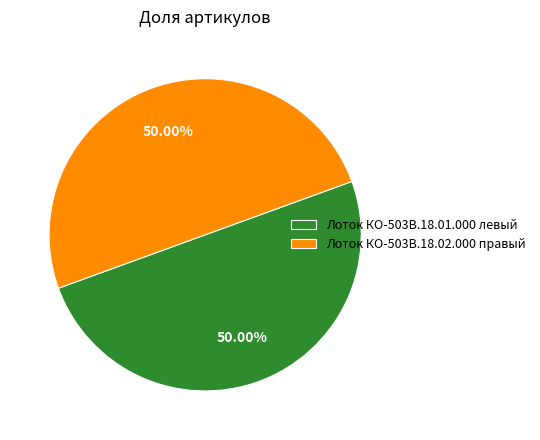

What is the ratio of the value at Лоток КО-503В.18.01.000 левый to the value at Лоток КО-503В.18.02.000 правый?

1.0